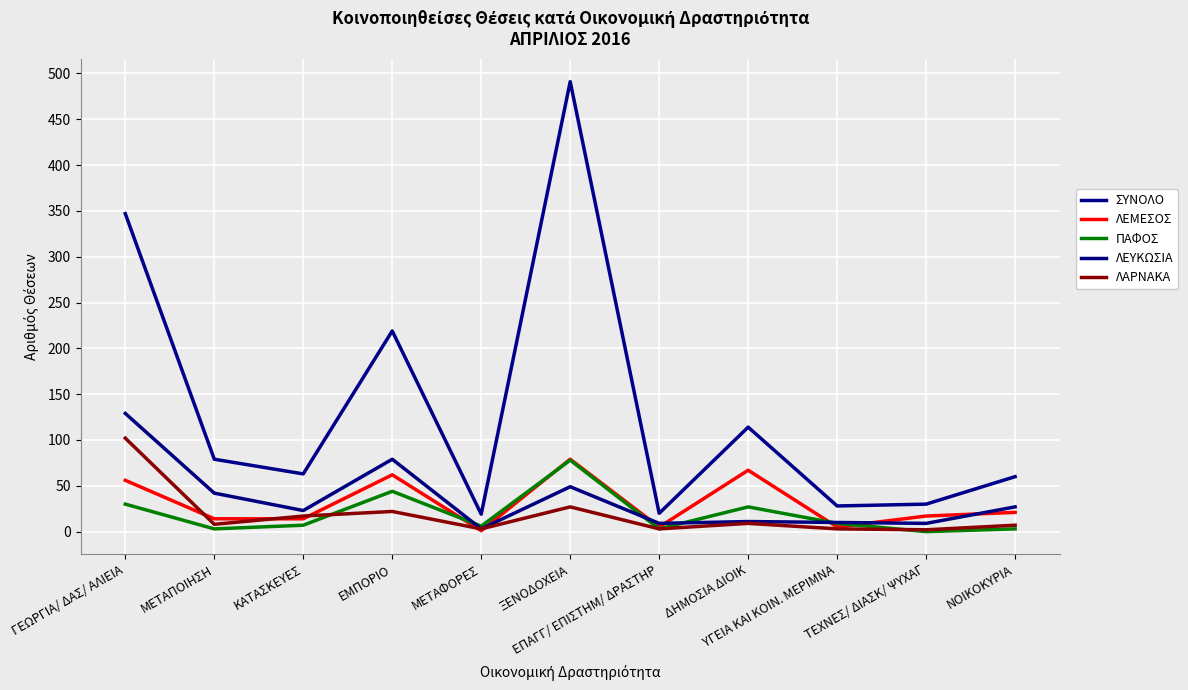

The ΛΕΜΕΣΟΣ series shows 41 at ΕΜΠΟΡΙΟ. True or false?

False